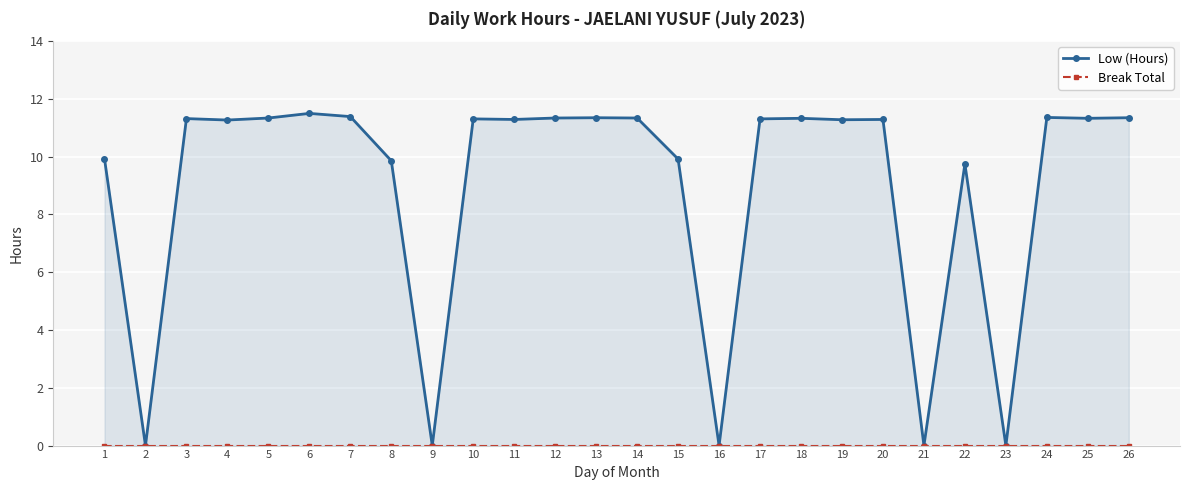

Reading left to right, transcribe all the data shown in this chart.

Low (Hours): 9.9	0.0	11.3	11.3	11.3	11.5	11.4	9.9	0.0	11.3	11.3	11.3	11.3	11.3	9.9	0.0	11.3	11.3	11.3	11.3	0.0	9.8	0.0	11.4	11.3	11.3
Break Total: 0.0	0.0	0.0	0.0	0.0	0.0	0.0	0.0	0.0	0.0	0.0	0.0	0.0	0.0	0.0	0.0	0.0	0.0	0.0	0.0	0.0	0.0	0.0	0.0	0.0	0.0